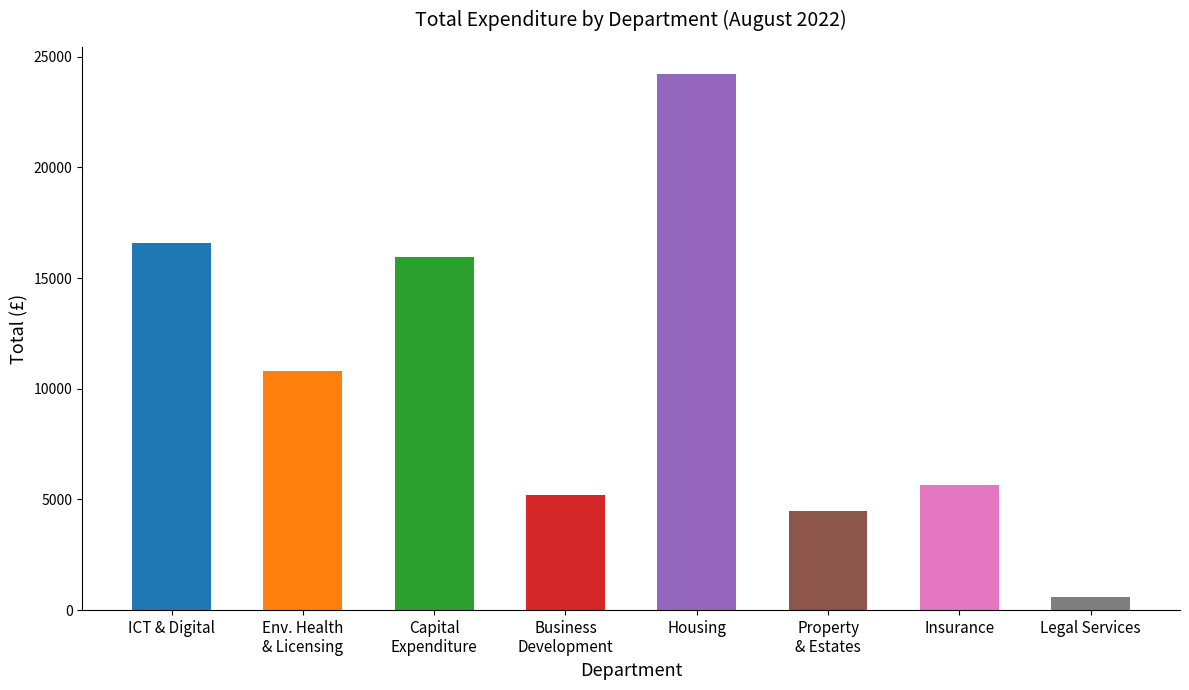

Are the bars grouped side by side (vs. stacked)?

No